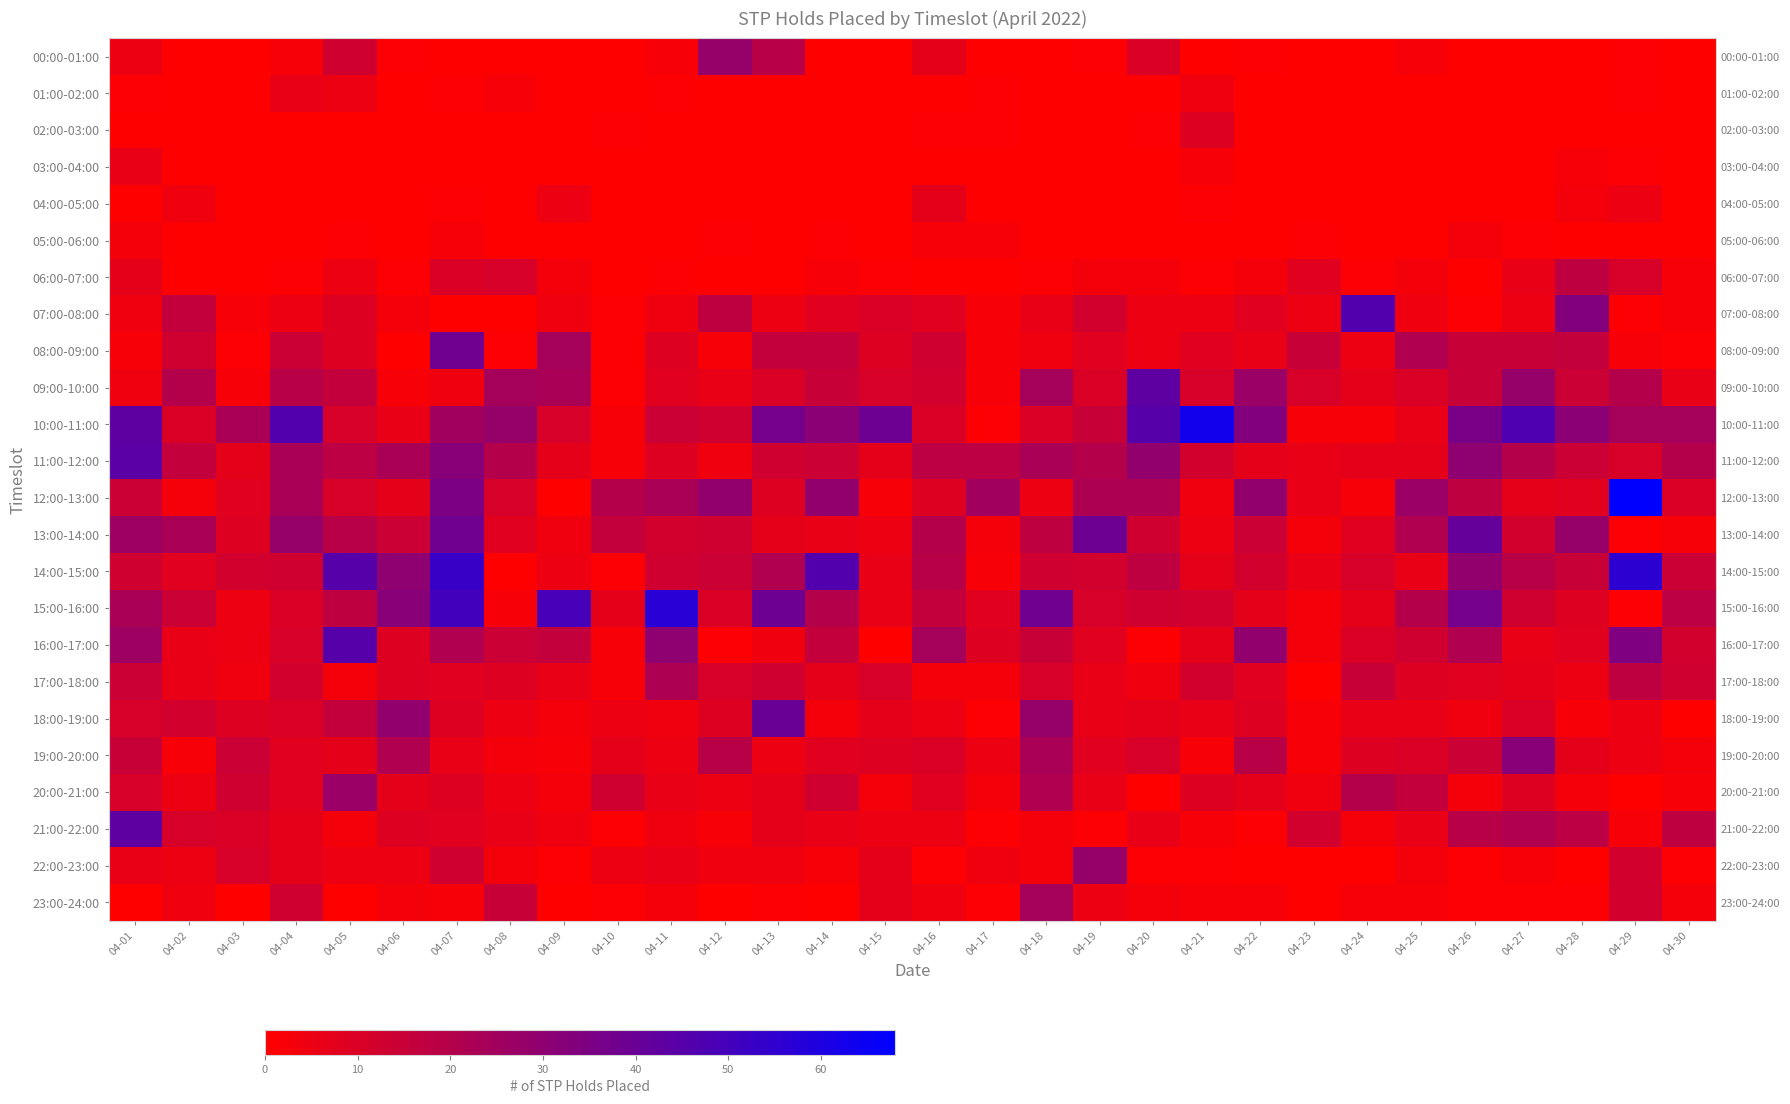

The value of 07:00-08:00 at 04-11 is 4. True or false?

True